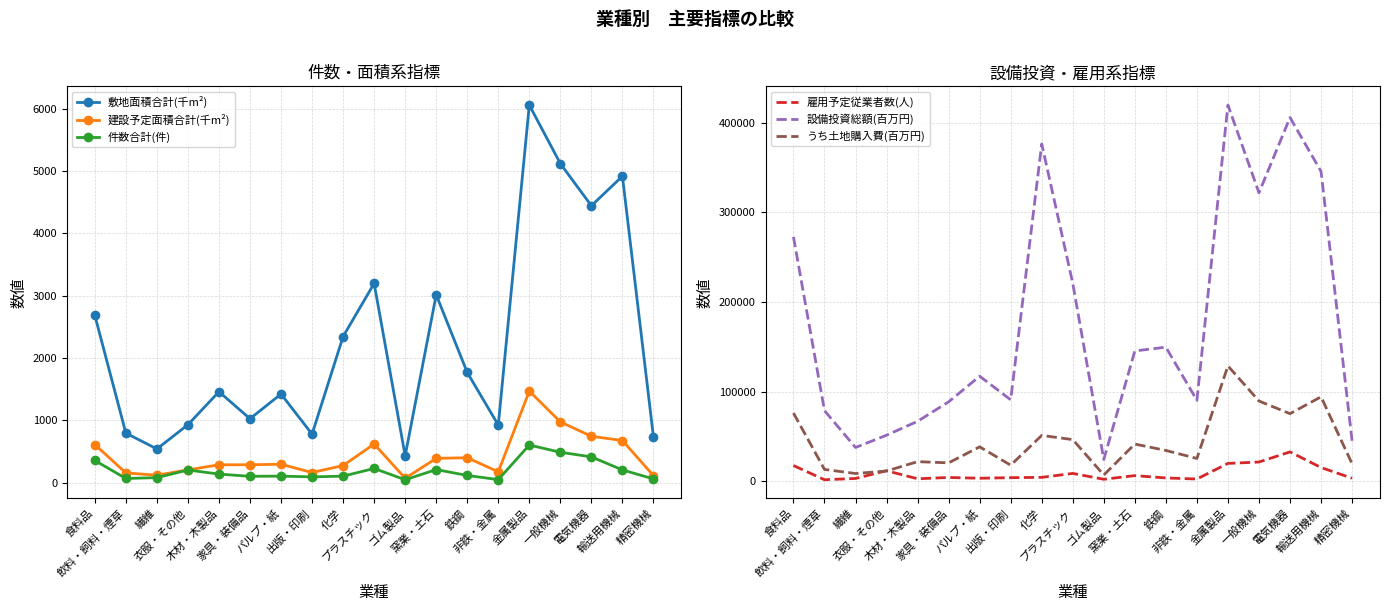

At which category is the sum across all series the highest?

金属製品